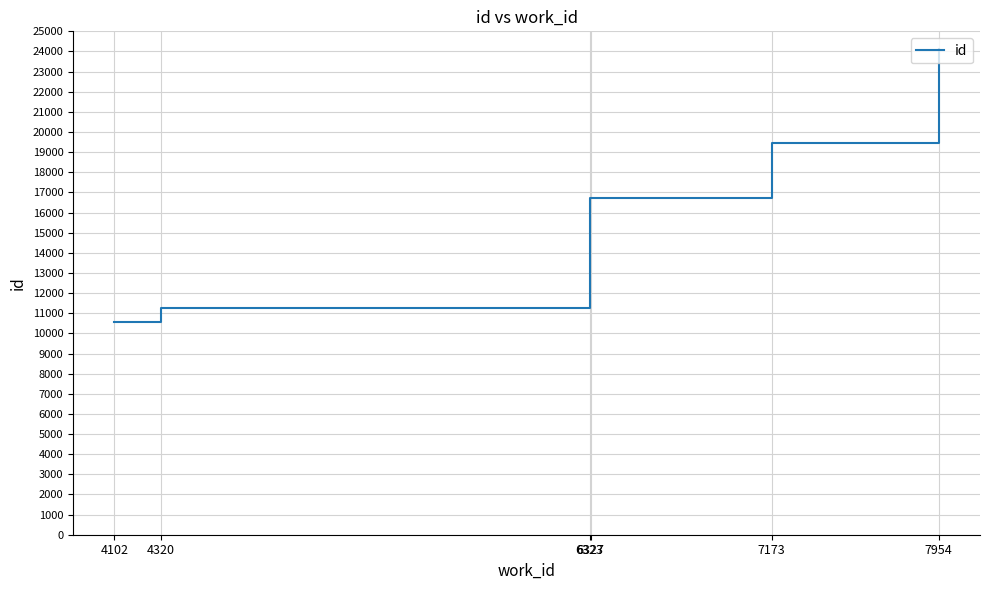

True or false: the data has more than 1 interior local peaks.

False